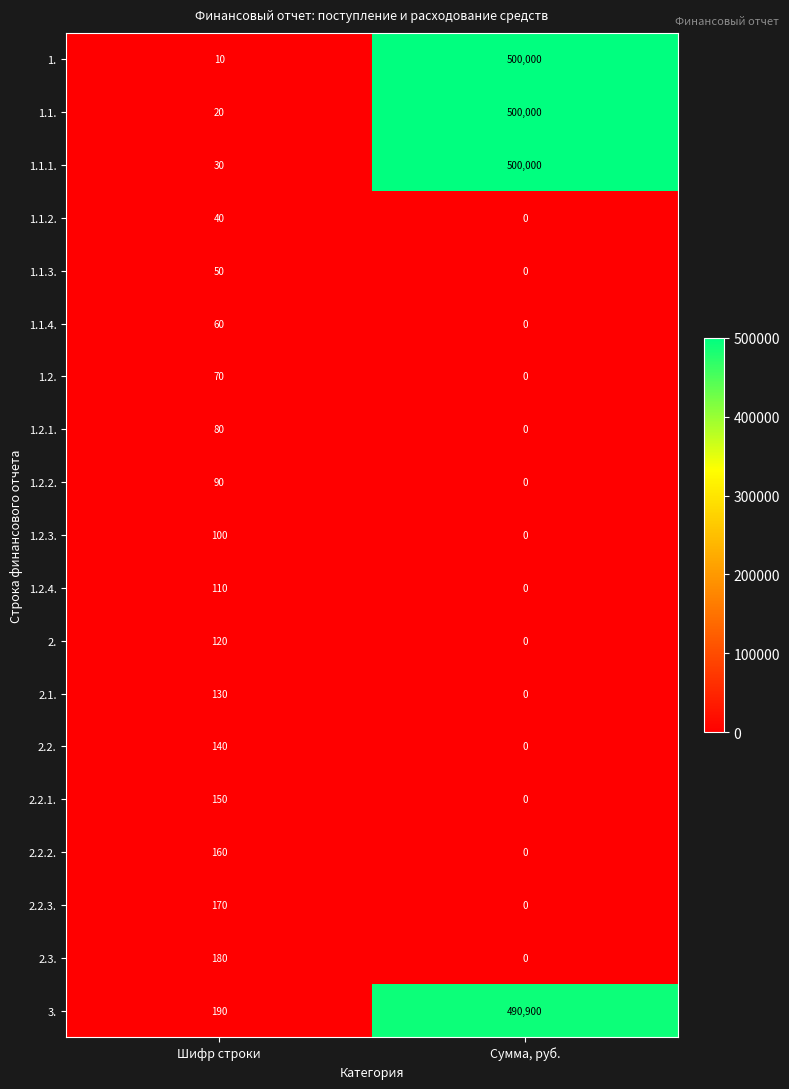

Which series changed the most between Шифр строки and Сумма, руб.?

1.